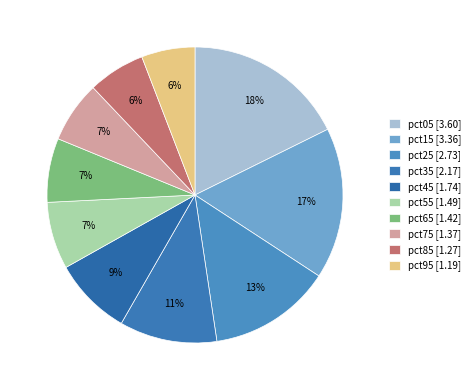

What is the largest slice in the pie chart?

pct05